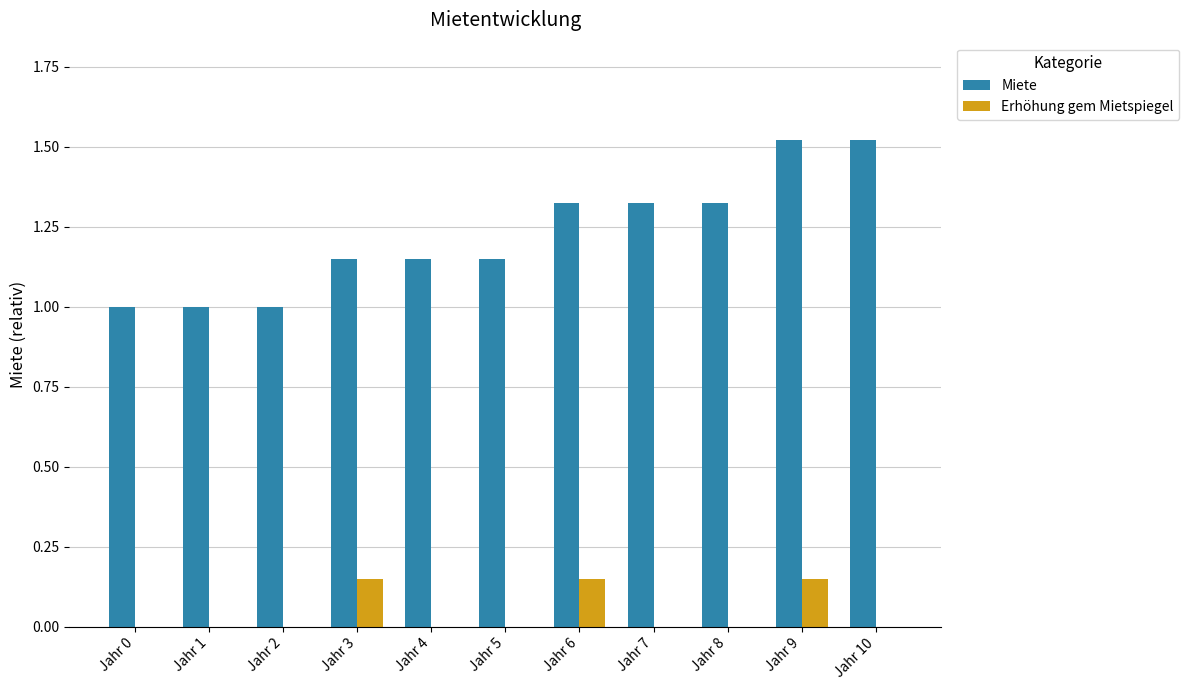

Which series has the largest total across all categories?

Miete